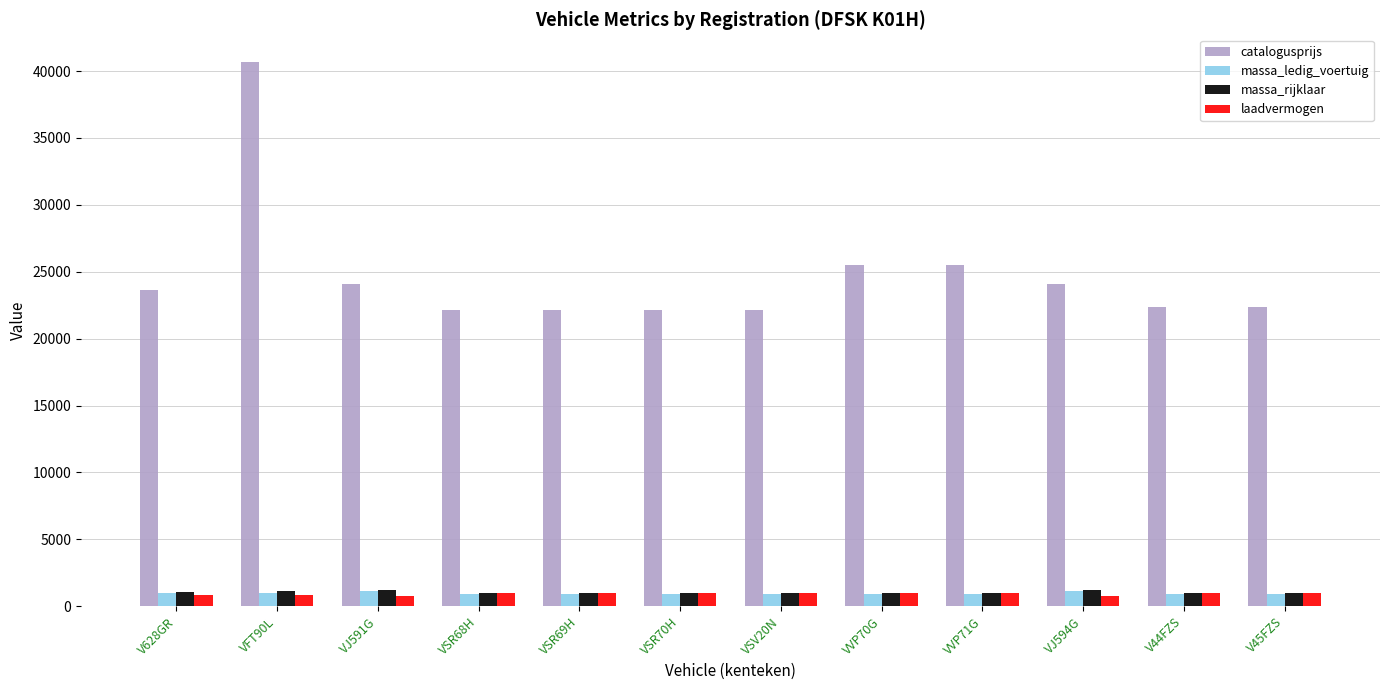

What is the sum of the catalogusprijs values at VFT90L and V628GR?

64324